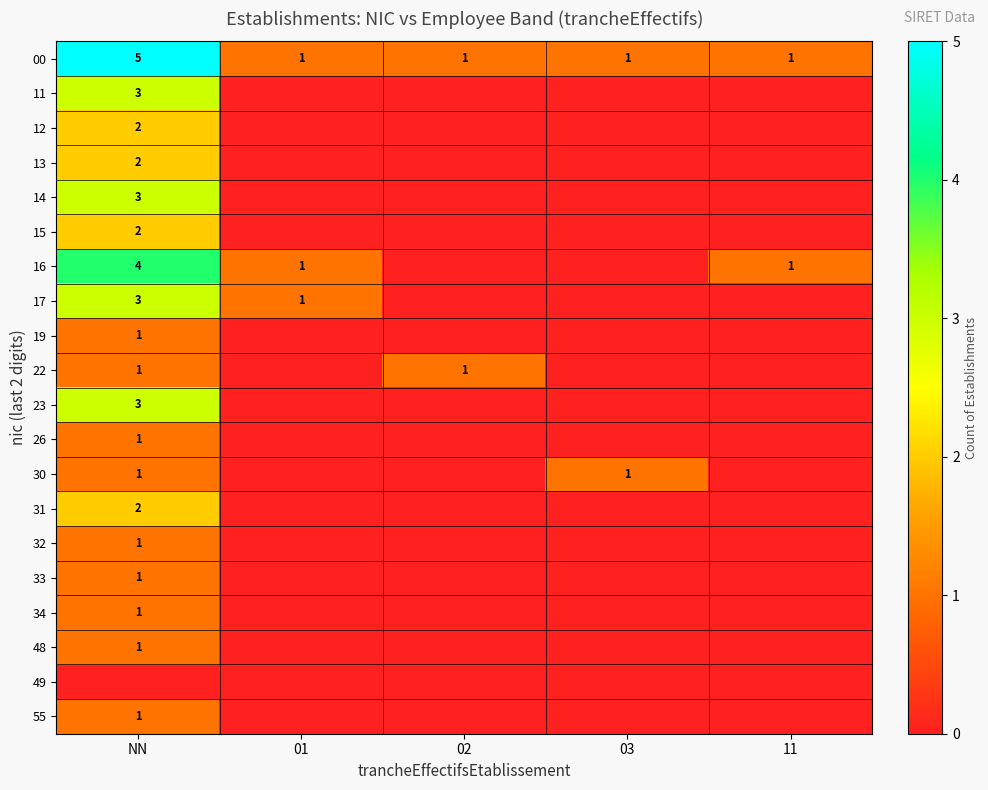

True or false: 11 has a value of 5 at NN.

False